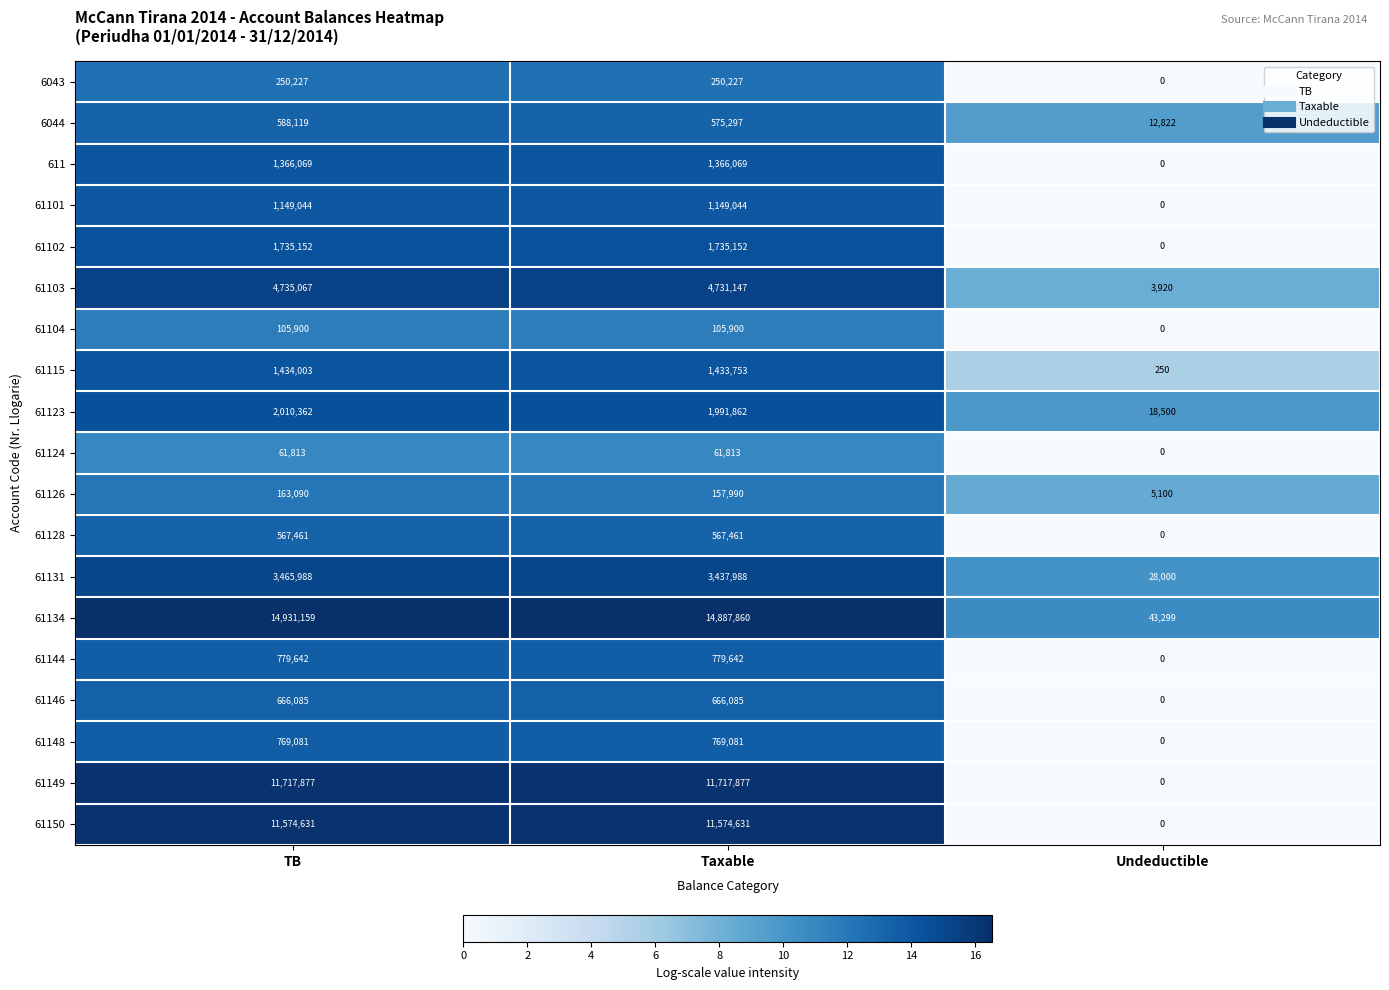

What is the total value across all series at TB?

58070770